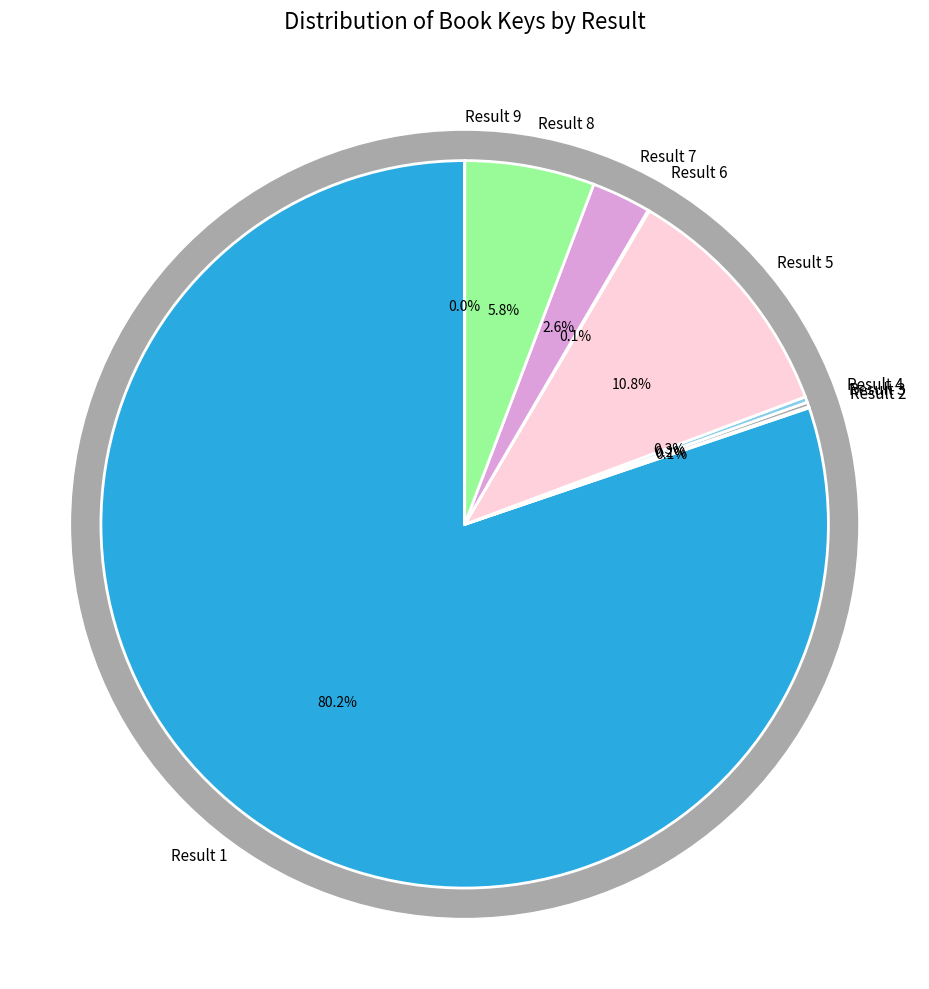

The Result 2 slice represents 1% of the pie. True or false?

False